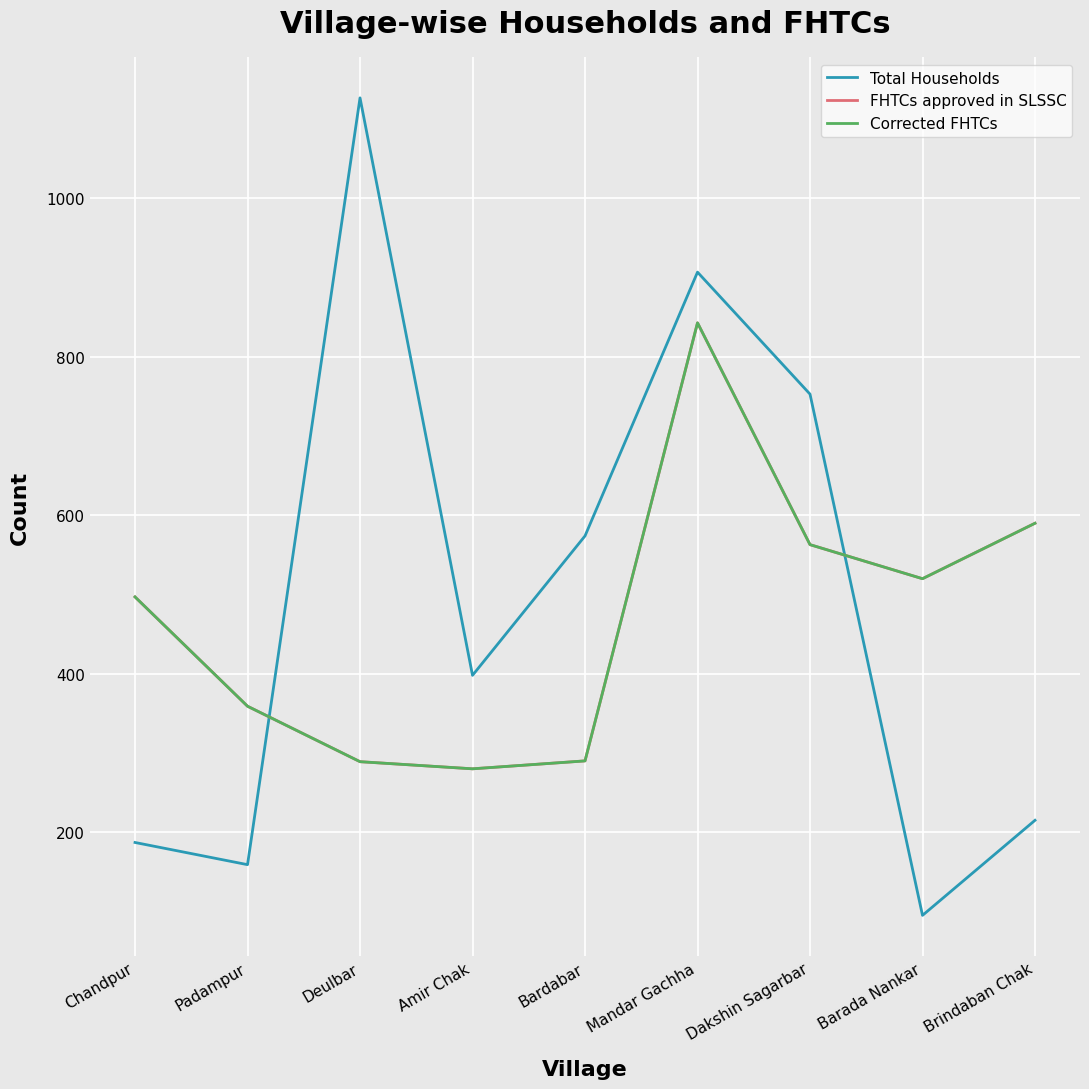

How many data points in FHTCs approved in SLSSC are above 497?

4